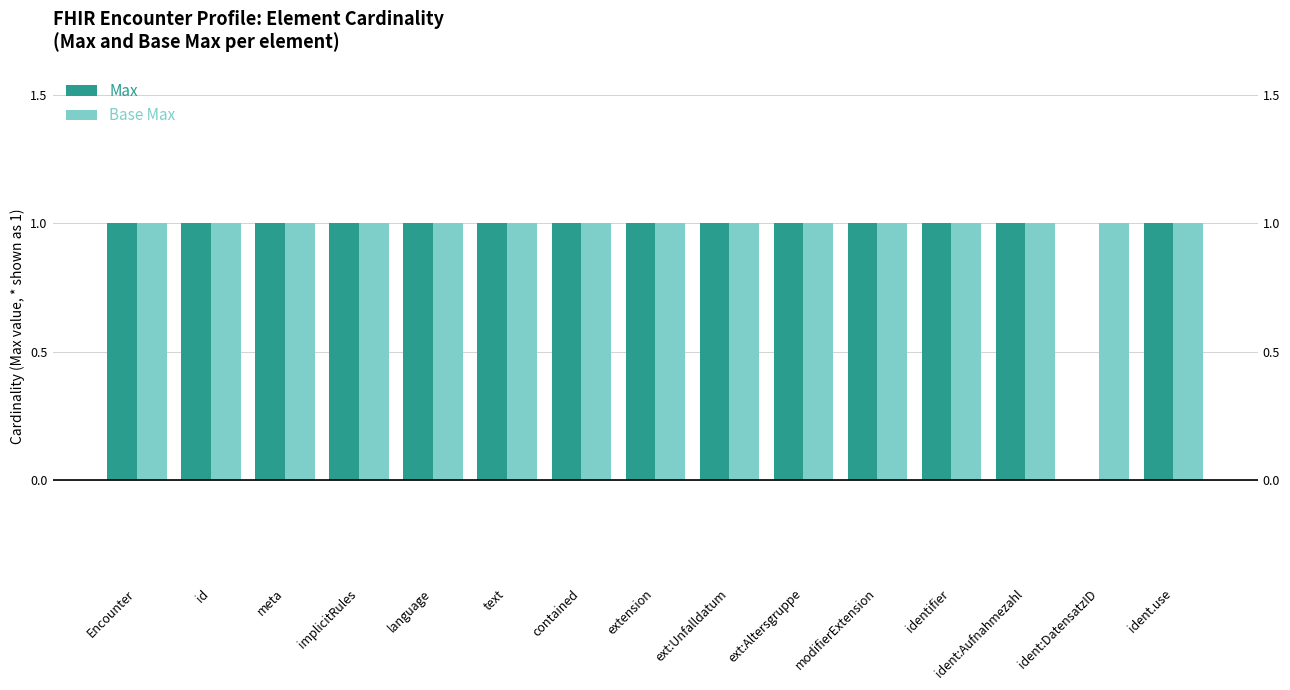

Which has a higher value, ext:Unfalldatum or extension?

ext:Unfalldatum